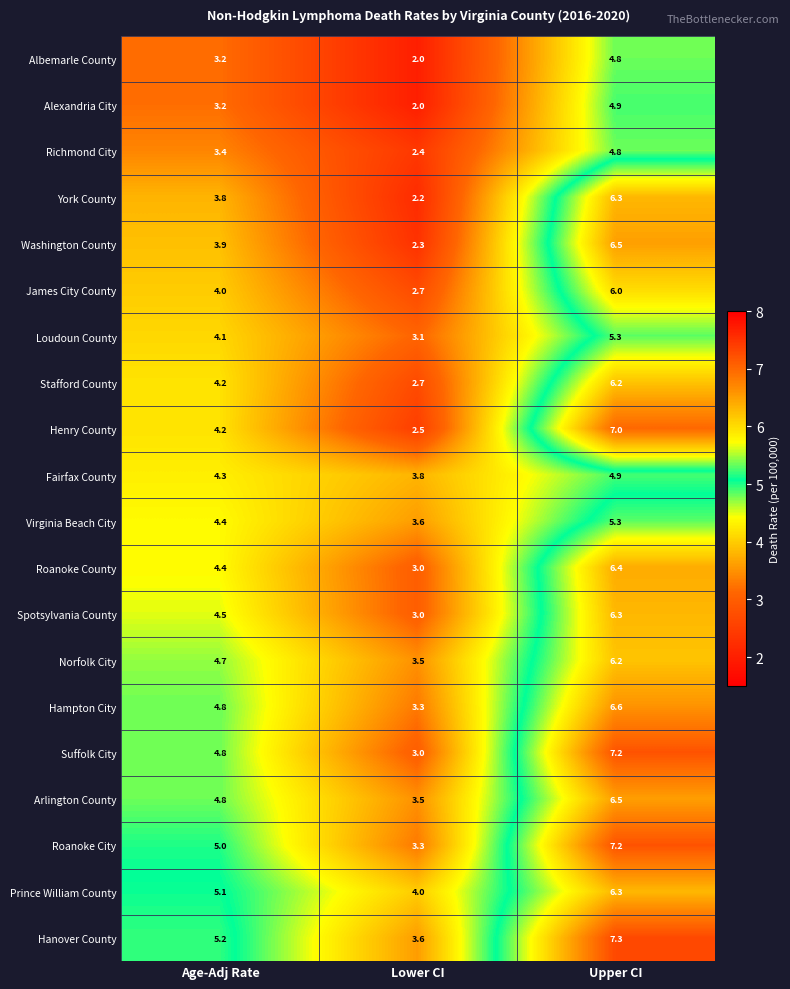

What is the difference between the highest and lowest values at Age-Adj Rate?

2.0